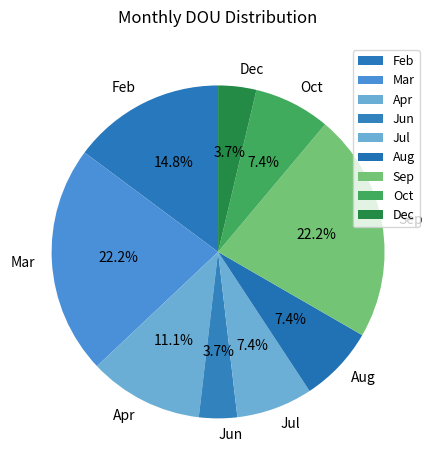

Is the sum of Jul and Feb greater than half?

No